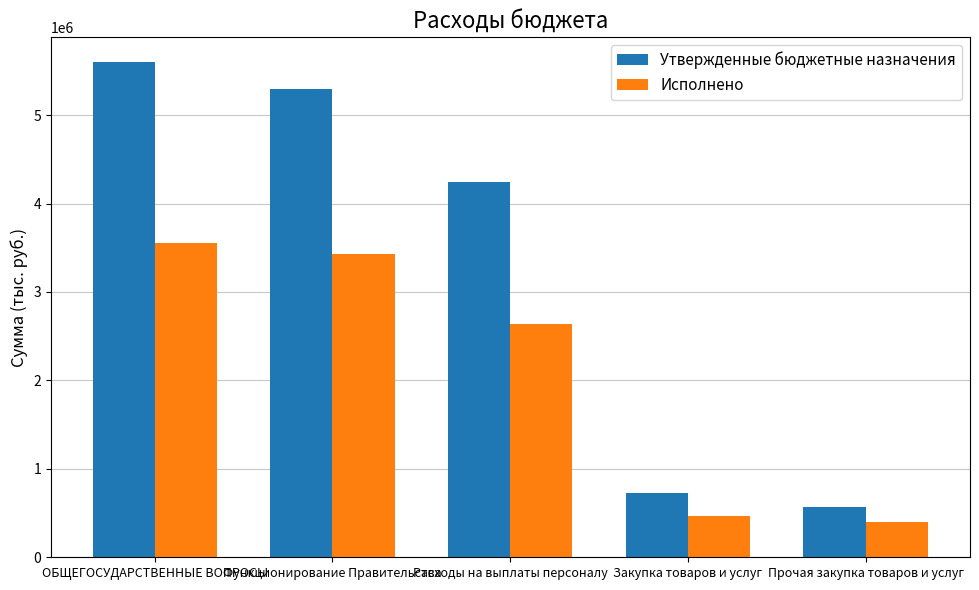

How many bars are there in each group?

2